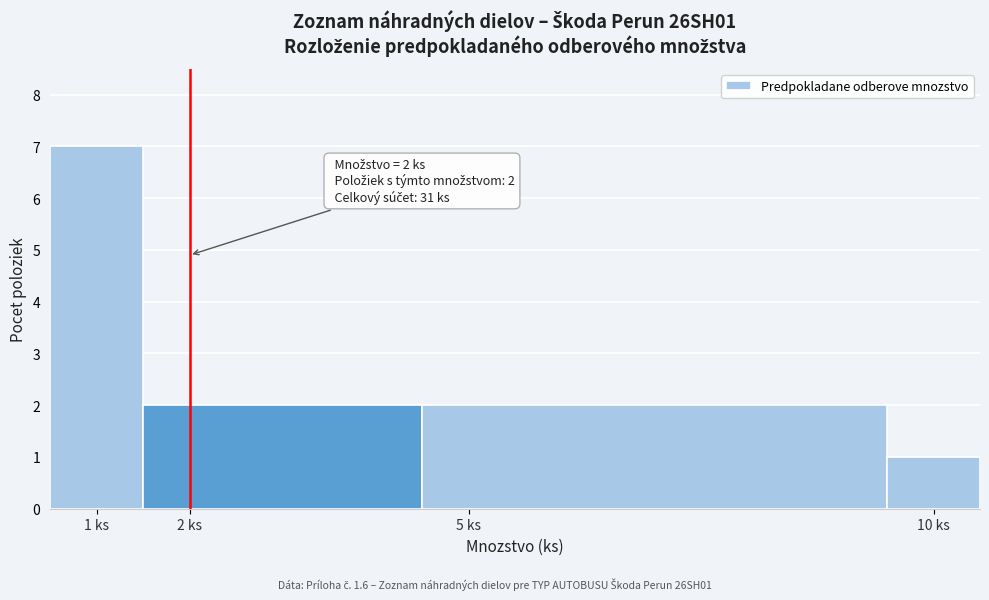

Which range on the x-axis has the tallest bar?

0.5 to 1.5